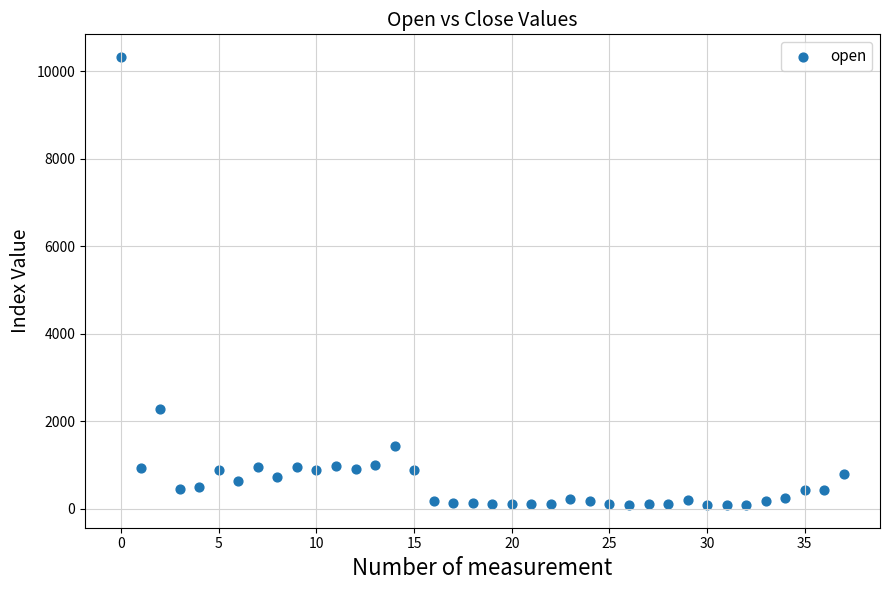

What is the range of Y values (max minus min)?

10247.0